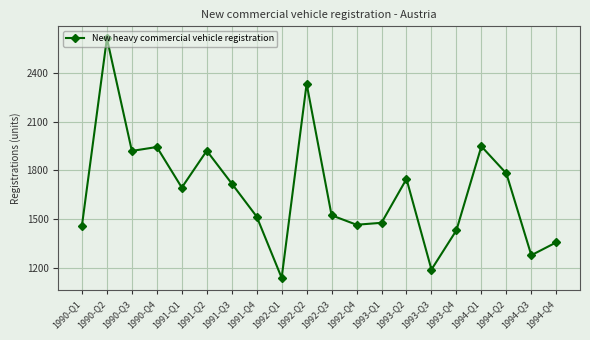

Count the number of data series in this chart.

1